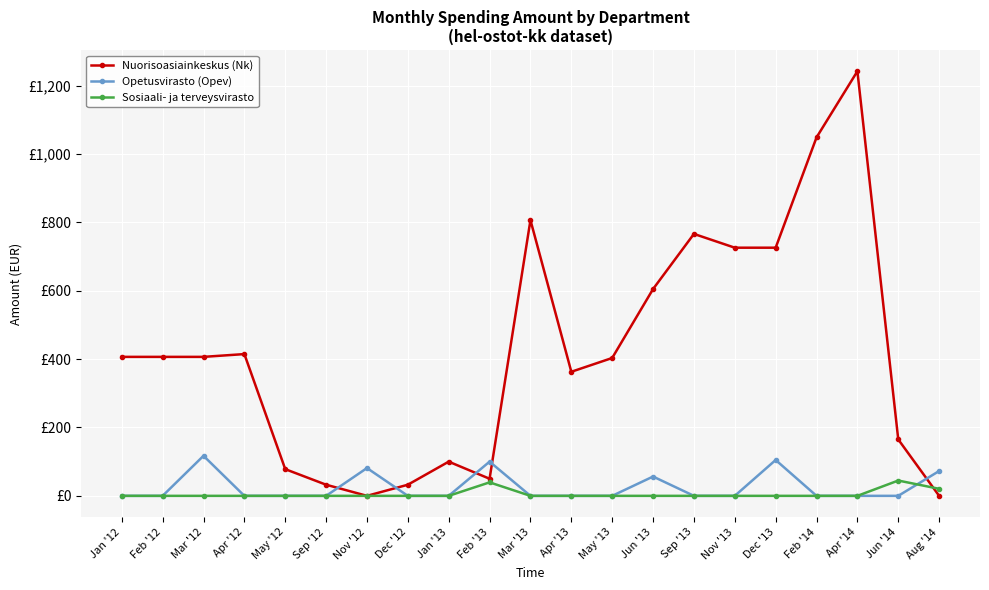

Reading right to left, list all the values displayed in this chart.

Nuorisoasiainkeskus (Nk): 0.0	164.9	1241.9	1048.4	725.8	725.8	766.1	604.8	403.2	362.9	806.5	50.0	100.0	32.5	0.0	32.5	78.0	414.6	406.5	406.5	406.5
Opetusvirasto (Opev): 72.6	0.0	0.0	0.0	104.8	0.0	0.0	56.5	0.0	0.0	0.0	100.0	0.0	0.0	81.3	0.0	0.0	0.0	117.1	0.0	0.0
Sosiaali- ja terveysvirasto: 20.6	44.8	0.0	0.0	0.0	0.0	0.0	0.0	0.0	0.0	0.0	39.4	0.0	0.0	0.0	0.0	0.0	0.0	0.0	0.0	0.0